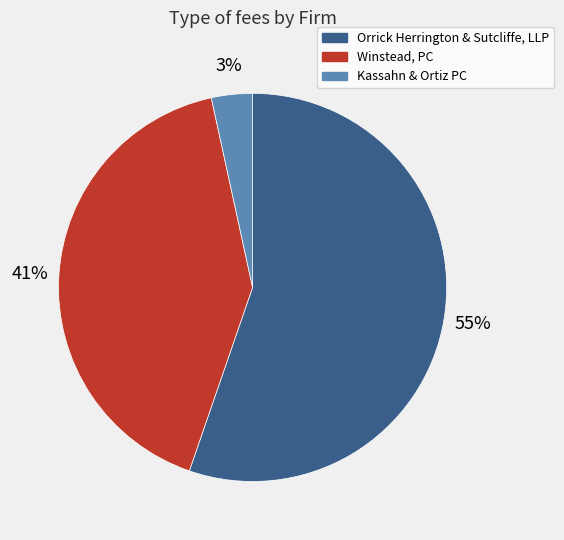

To the nearest percent, what is the combined percentage of Orrick Herrington & Sutcliffe, LLP and Kassahn & Ortiz PC?

59%